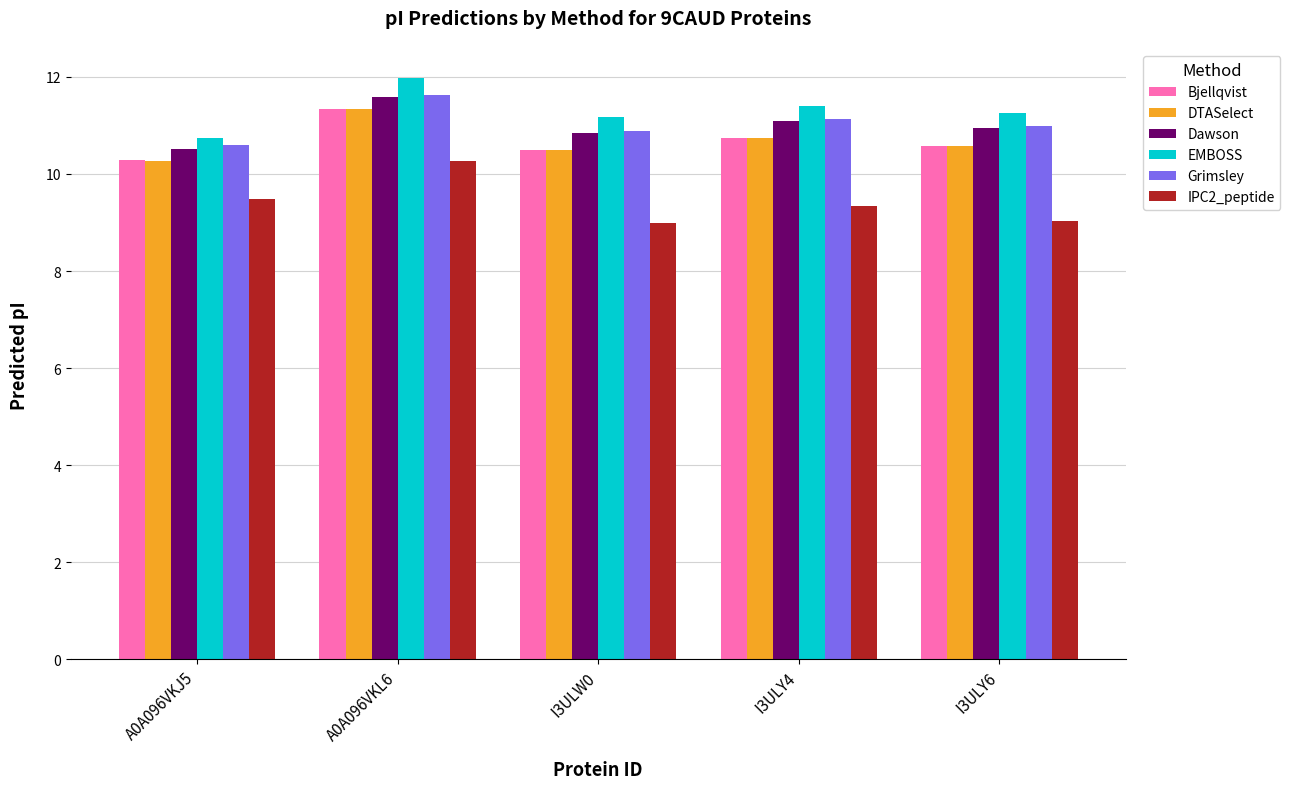

What is the sum of all Bjellqvist values?

53.4